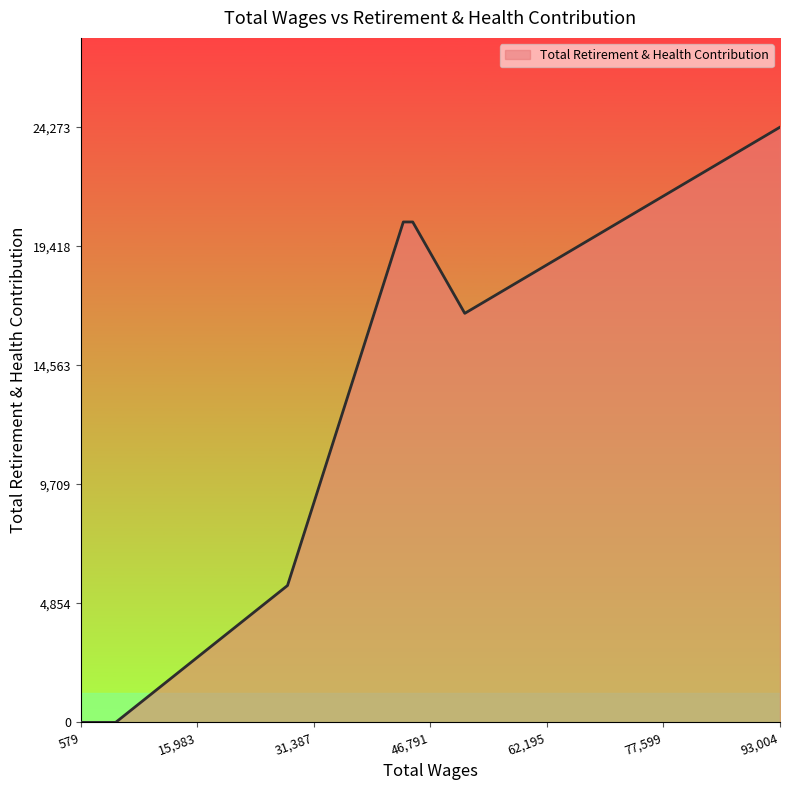

What is the difference between the maximum and minimum values?

24273